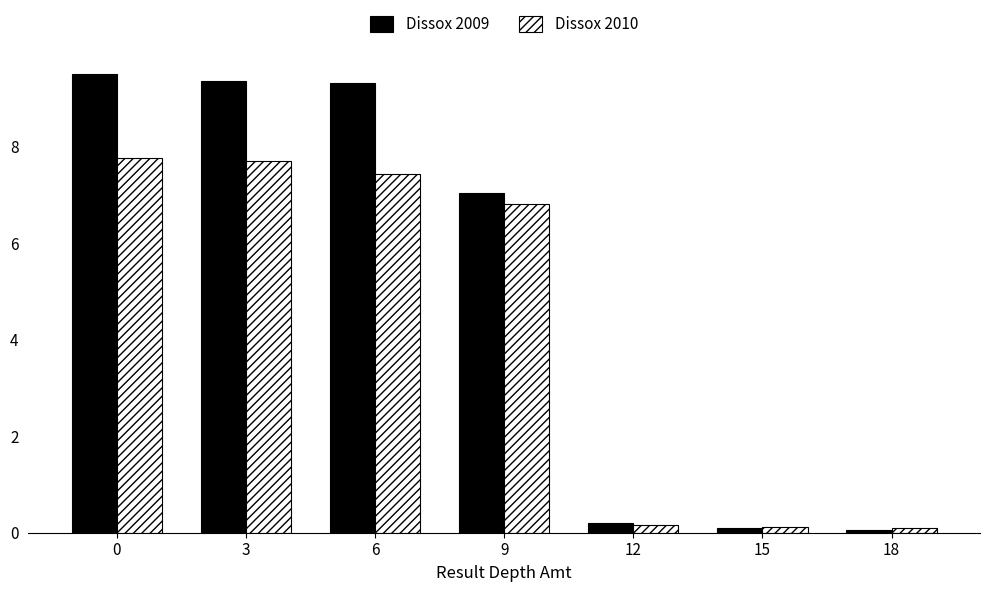

Rank the series by their maximum value, from highest to lowest.

Dissox 2009, Dissox 2010